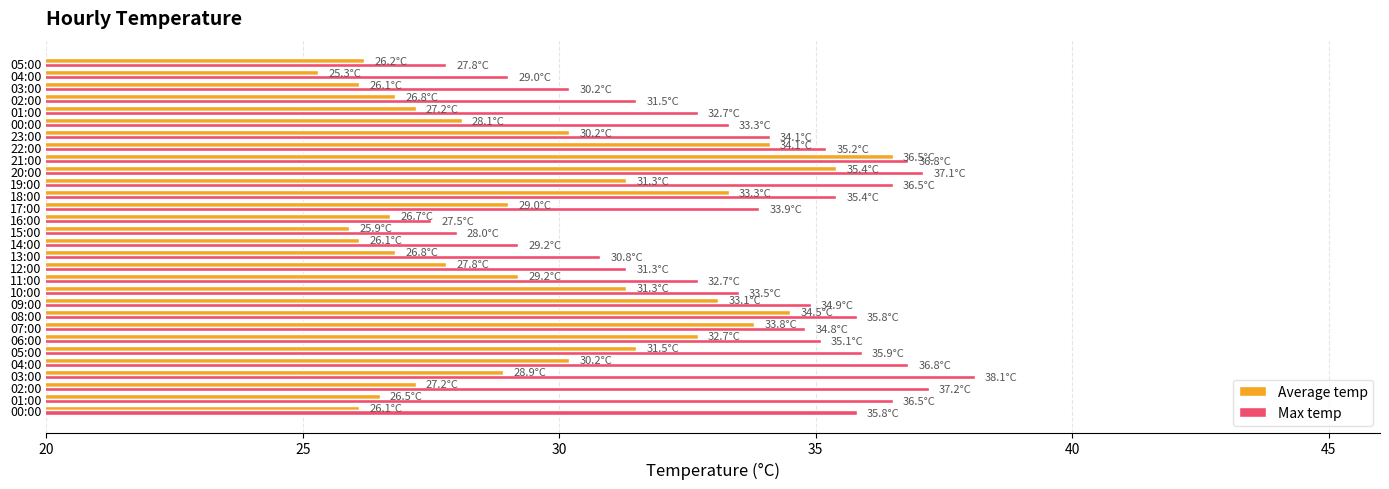

What is the minimum value for Average temp?

25.3